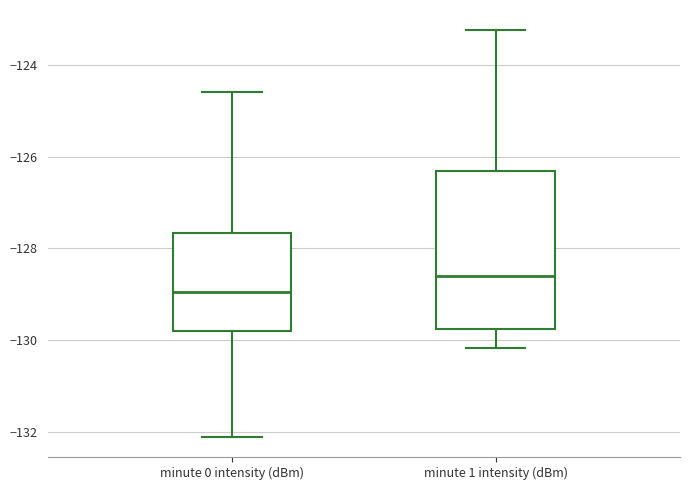

Which box's median line is the highest?

minute 1 intensity (dBm)